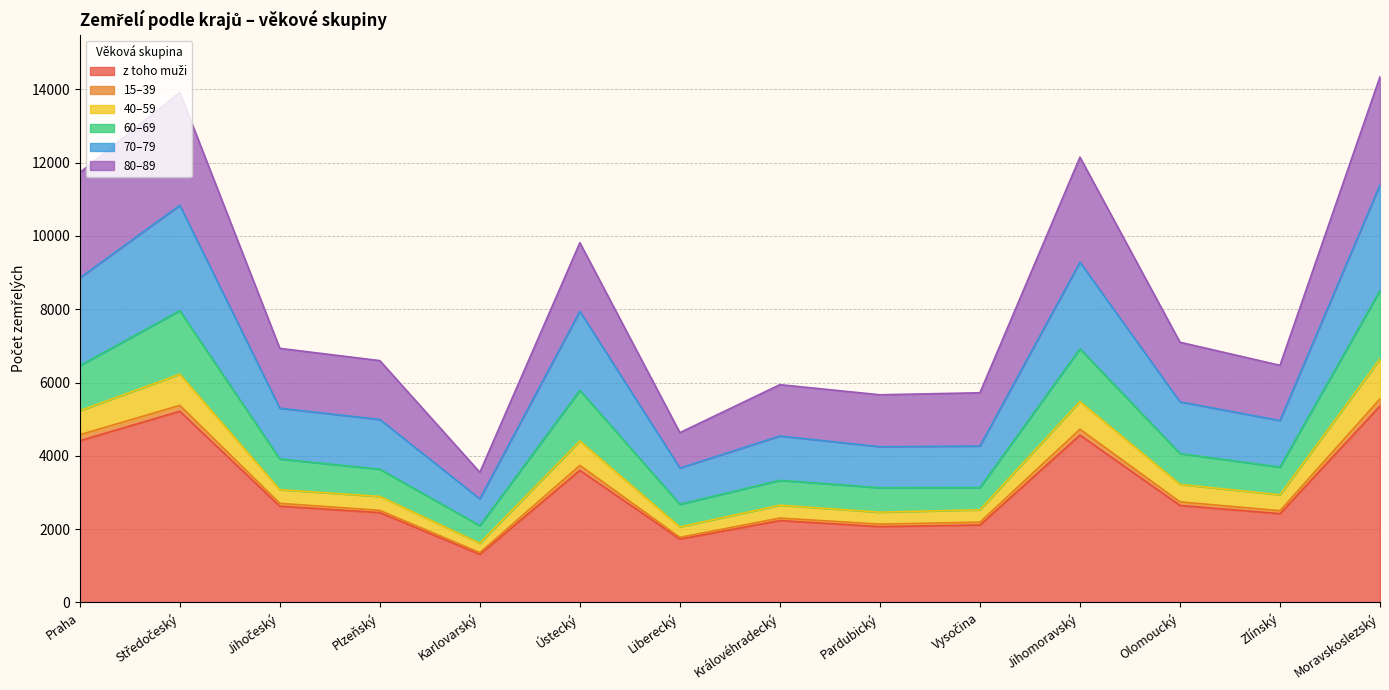

Where is z toho muži nearest to the value 3336?

Ústecký